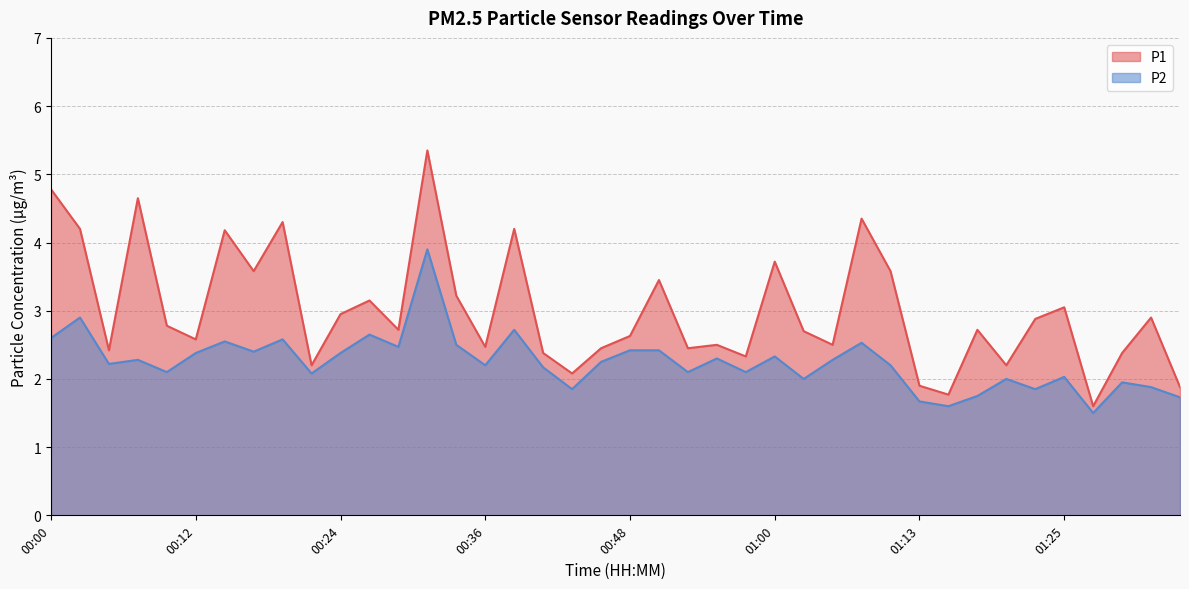

True or false: P2 has more than 0 interior local peaks.

True